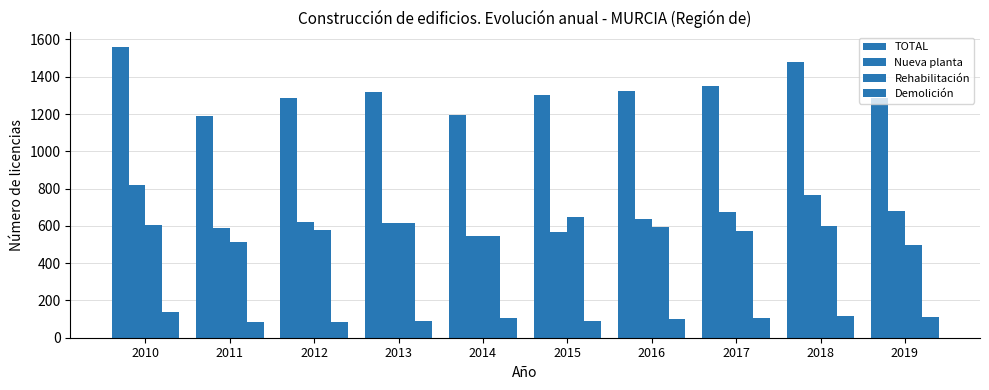

Are the bars grouped side by side (vs. stacked)?

Yes